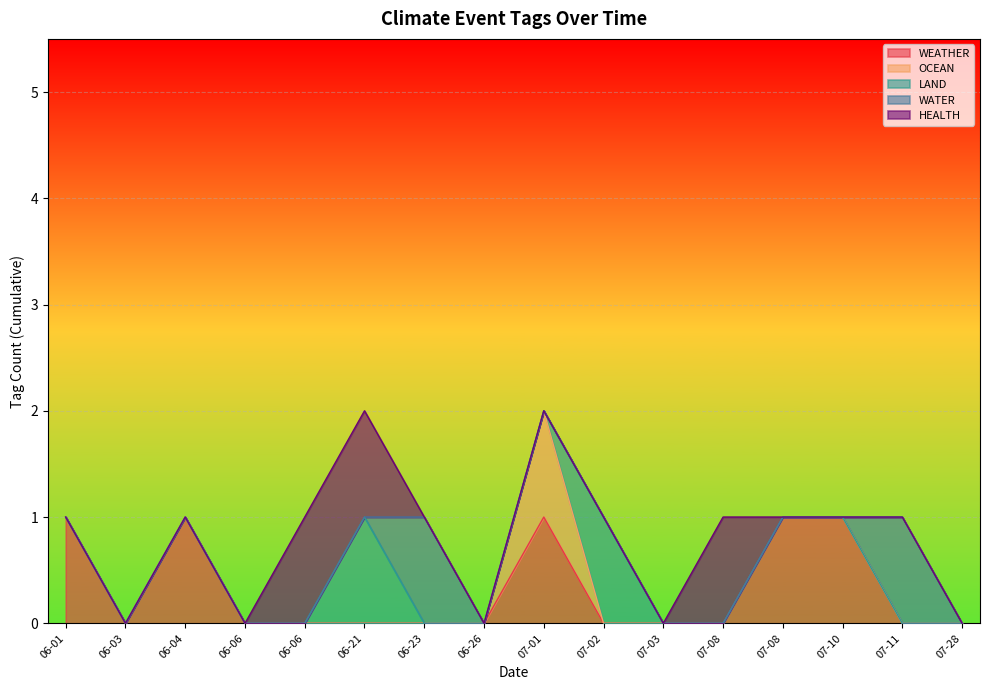

Does the chart display data point markers on the line(s)?

No